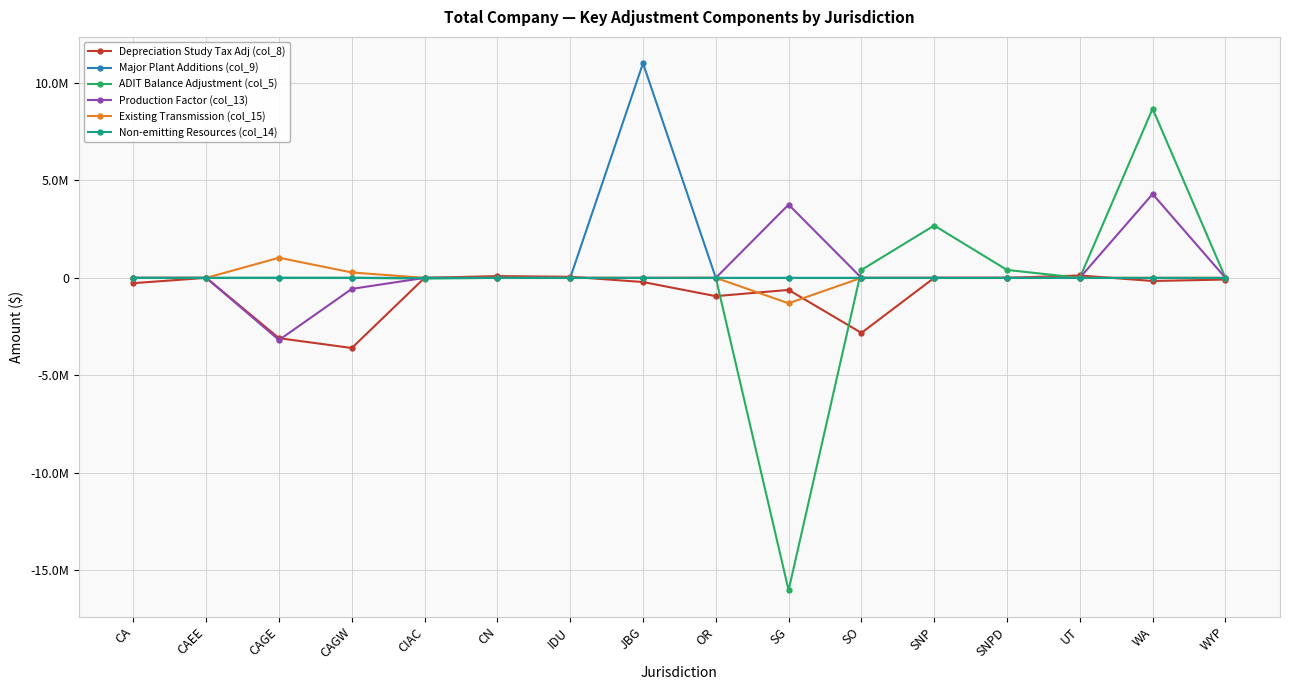

What is the total value across all series at OR?

-938658